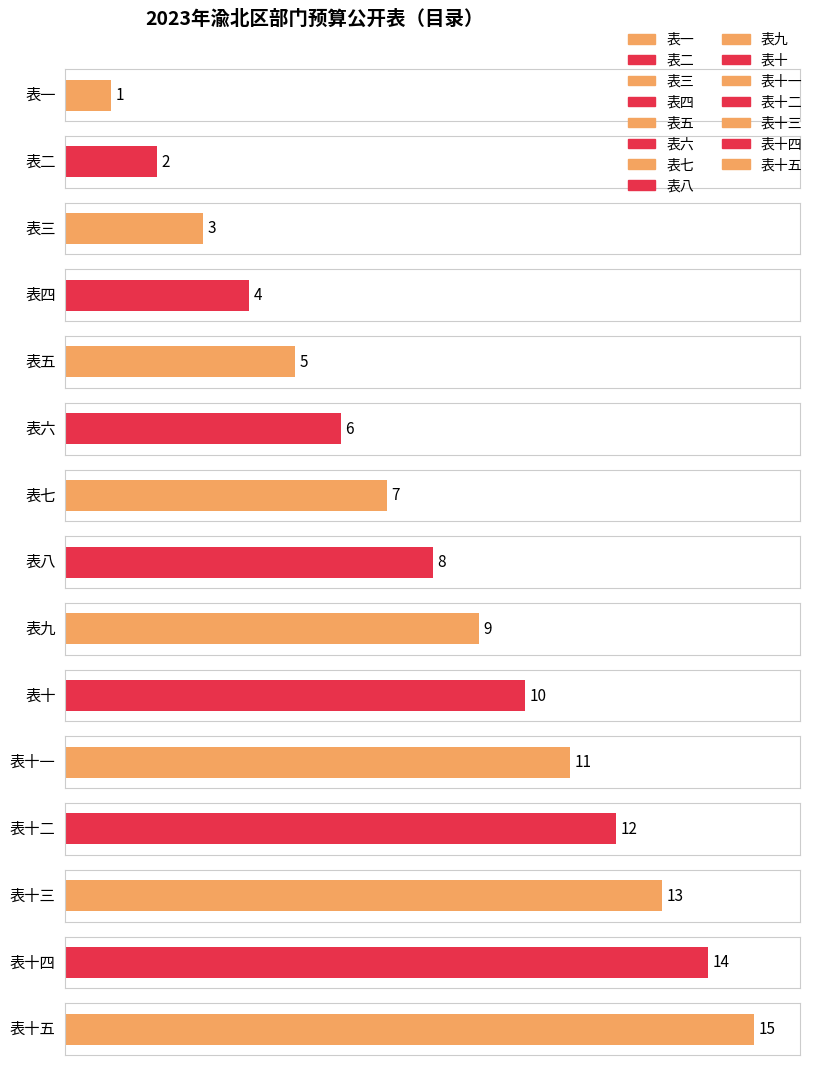

Reading left to right, list all the values displayed in this chart.

表一=1	表二=2	表三=3	表四=4	表五=5	表六=6	表七=7	表八=8	表九=9	表十=10	表十一=11	表十二=12	表十三=13	表十四=14	表十五=15